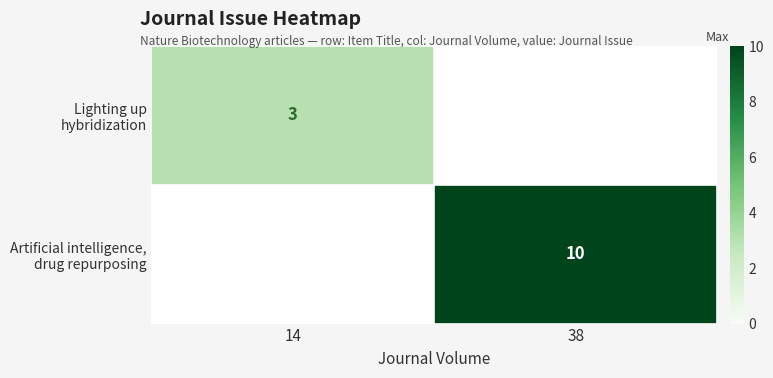

The Lighting up hybridization series shows 3 at 14. True or false?

True